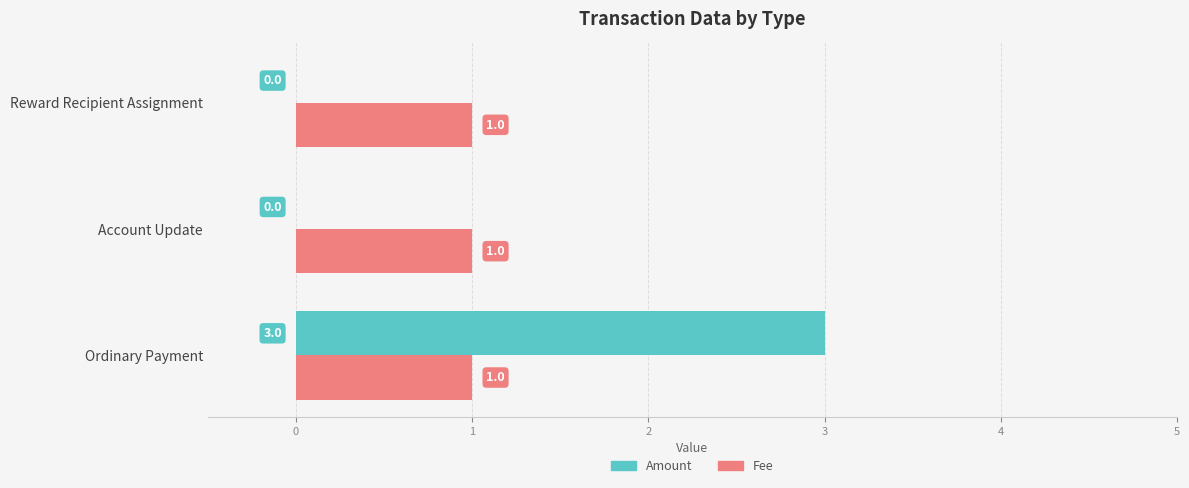

The Amount series shows -1 at Account Update. True or false?

False